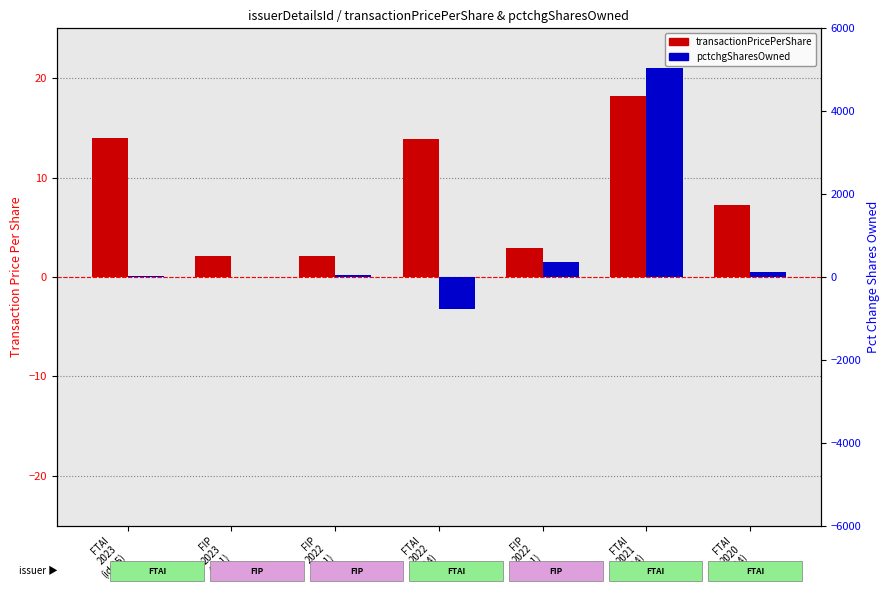

Reading left to right, what are all the values shown in this chart?

transactionPricePerShare: FTAI
2023
(id:35)=14.0	FIP
2023
(id:1)=2.1	FIP
2022
(id:1)=2.1	FTAI
2022
(id:34)=13.9	FIP
2022
(id:1)=2.9	FTAI
2021
(id:34)=18.2	FTAI
2020
(id:34)=7.2
pctchgSharesOwned: FTAI
2023
(id:35)=12.0	FIP
2023
(id:1)=3.0	FIP
2022
(id:1)=44.0	FTAI
2022
(id:34)=-767.0	FIP
2022
(id:1)=356.0	FTAI
2021
(id:34)=5051.0	FTAI
2020
(id:34)=111.0